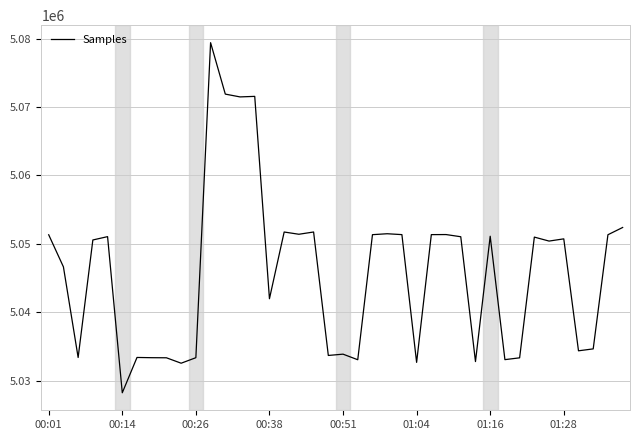

What is the minimum value shown in the chart?

5028219